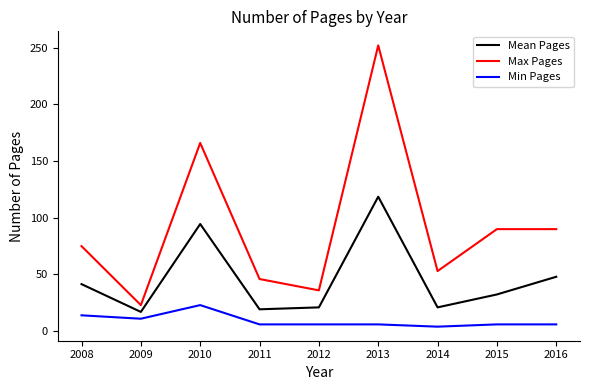

Between 2009 and 2013, which series saw the biggest shift?

Max Pages